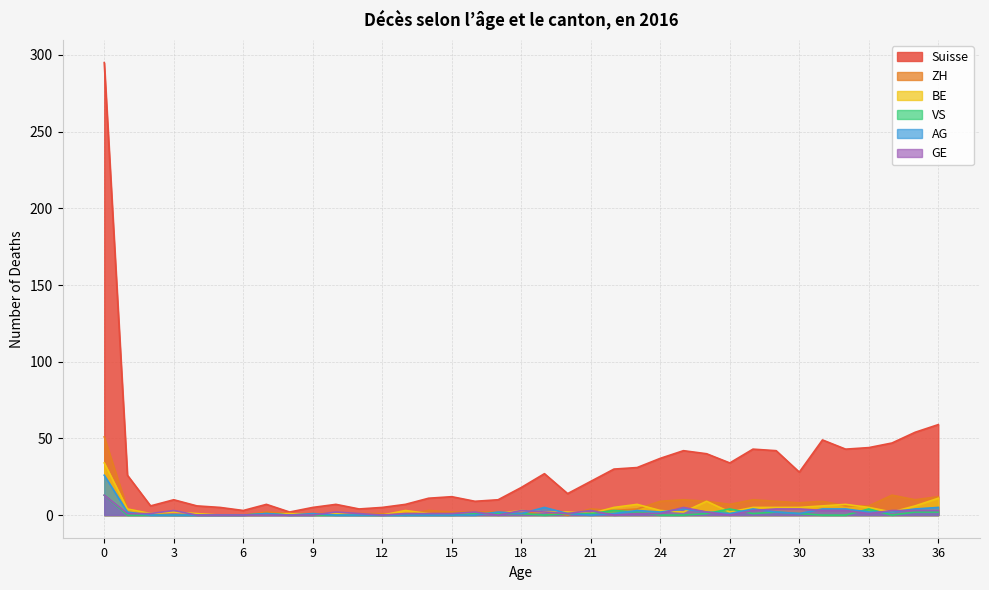

Which series has the largest range (max minus min)?

Suisse